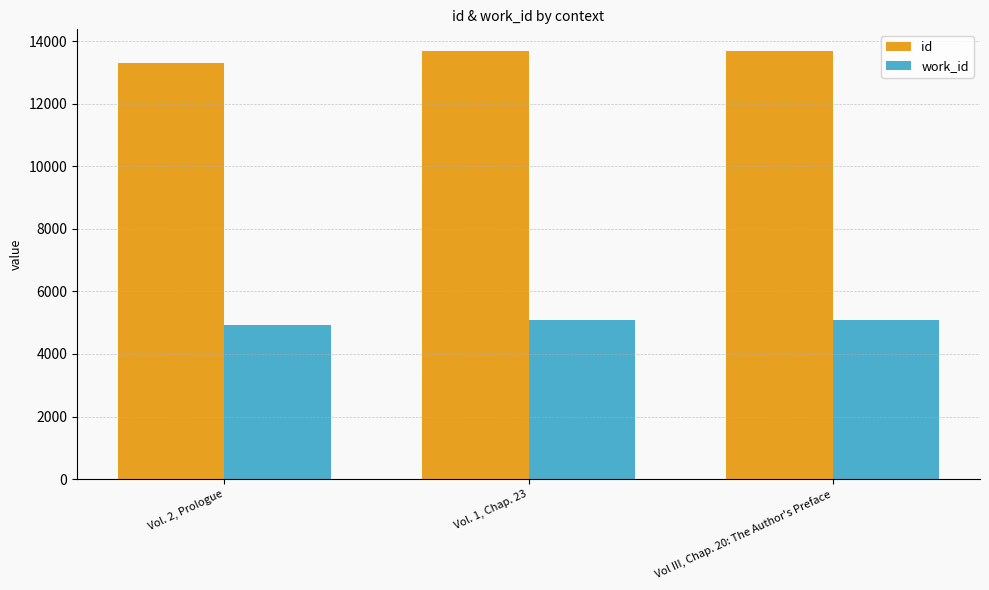

Which series has the largest range (max minus min)?

id